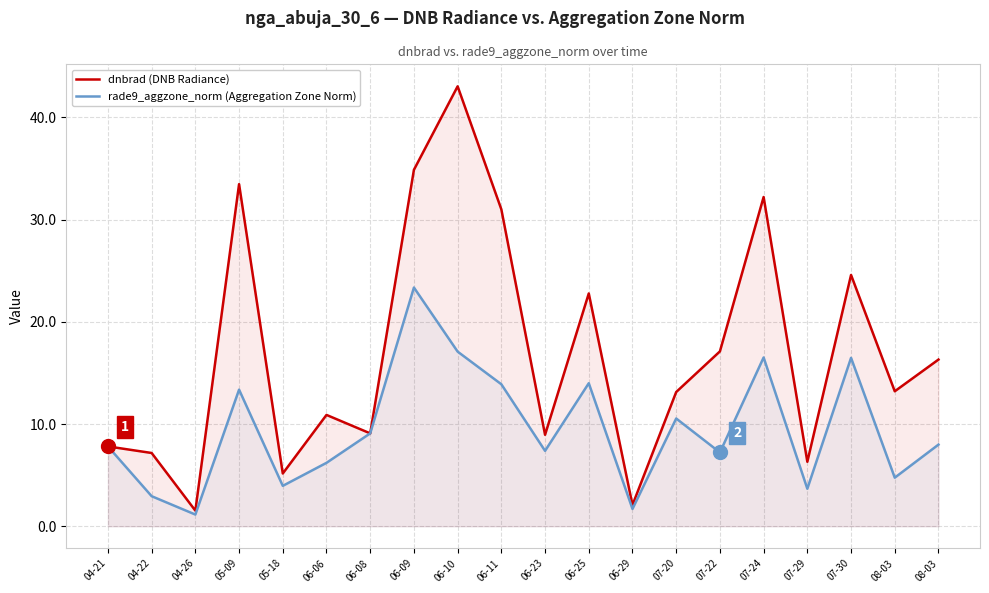

What value does the rade9_aggzone_norm (Aggregation Zone Norm) series have at 06-06?

6.2